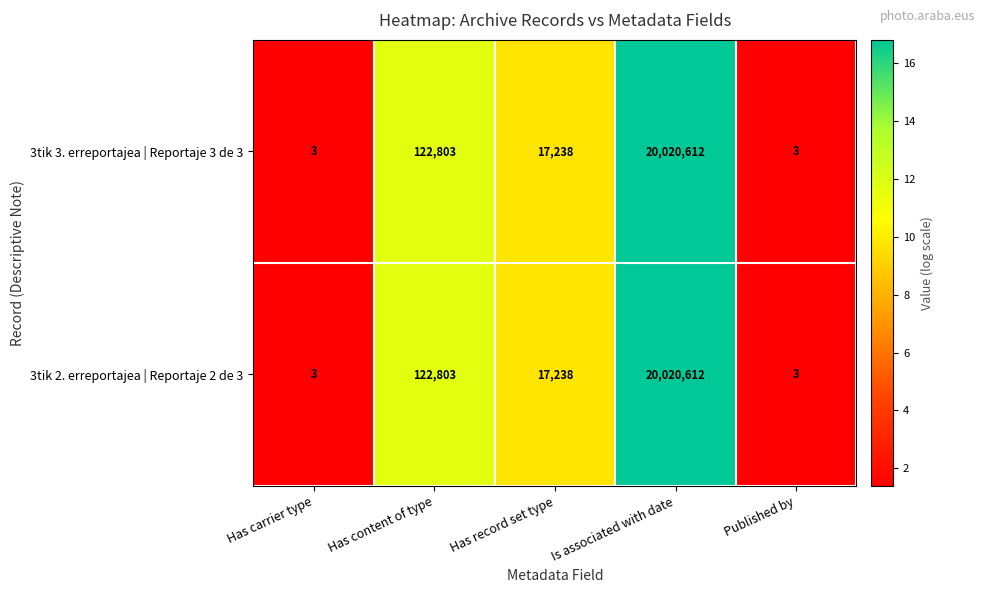

Where is 3tik 3. erreportajea | Reportaje 3 de 3 nearest to the value 10010307?

Has content of type